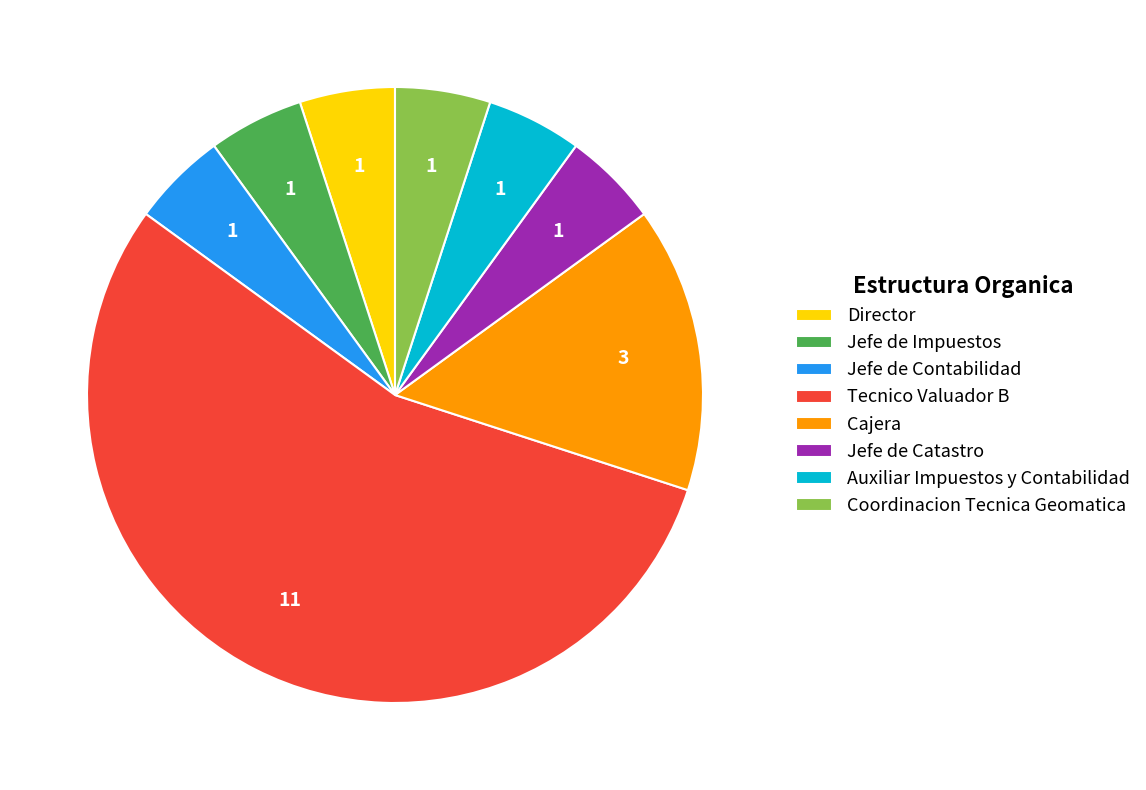

Does Jefe de Contabilidad account for over 50% of the chart?

No